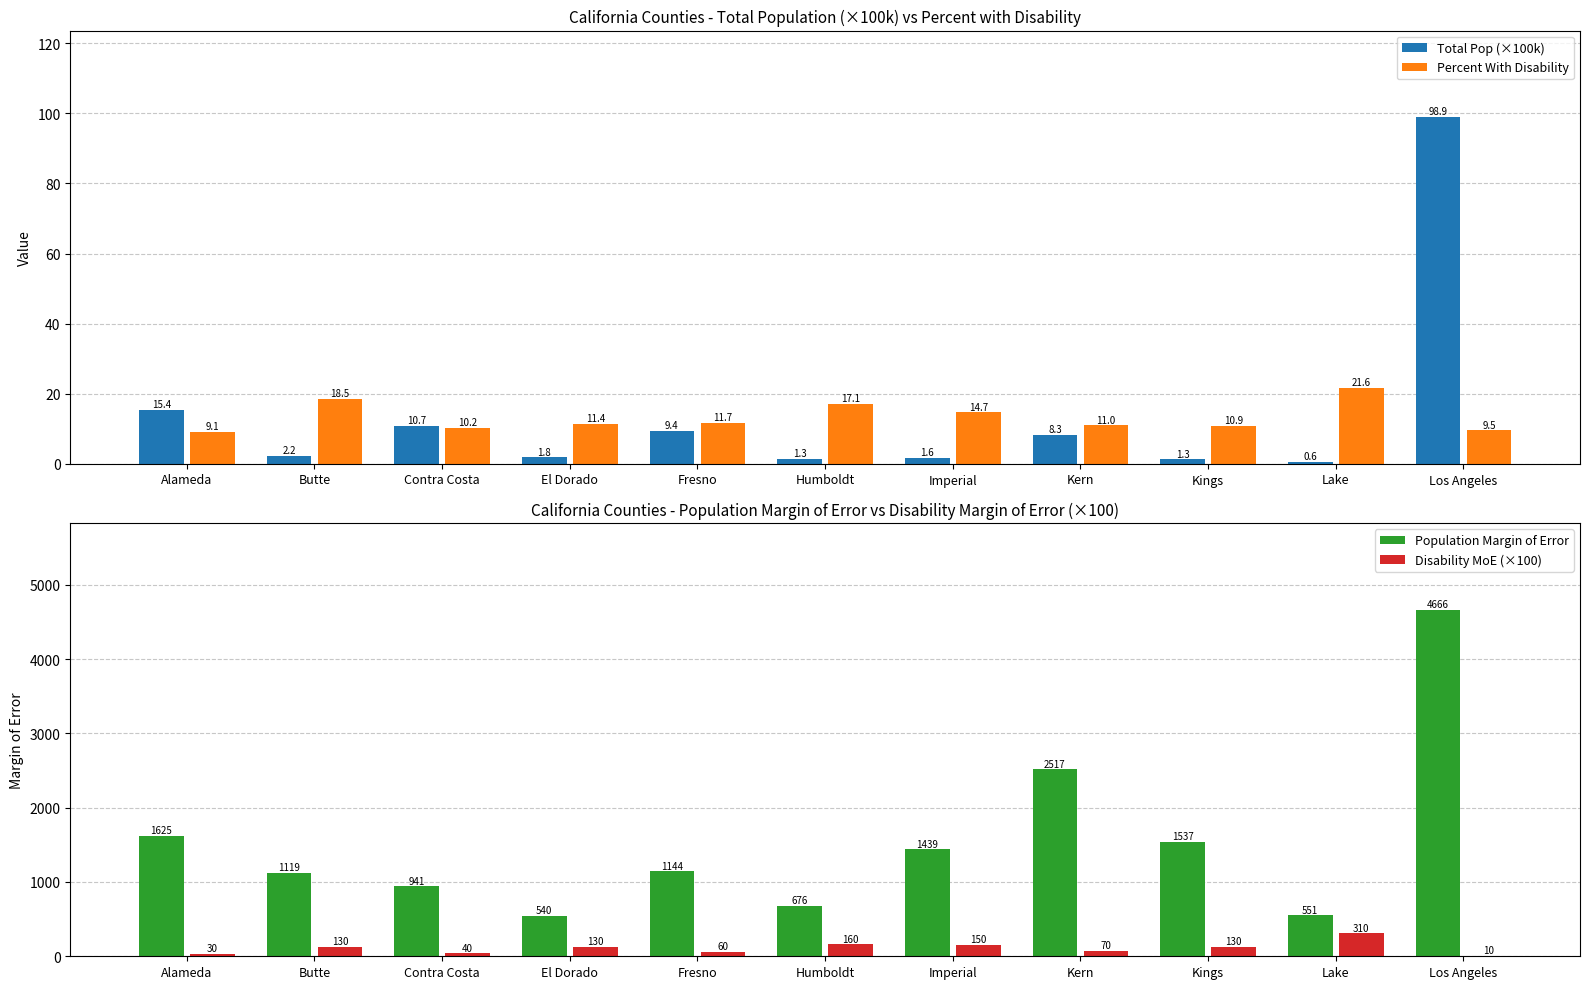

The Total Pop (×100k) series shows 0.6 at El Dorado. True or false?

False